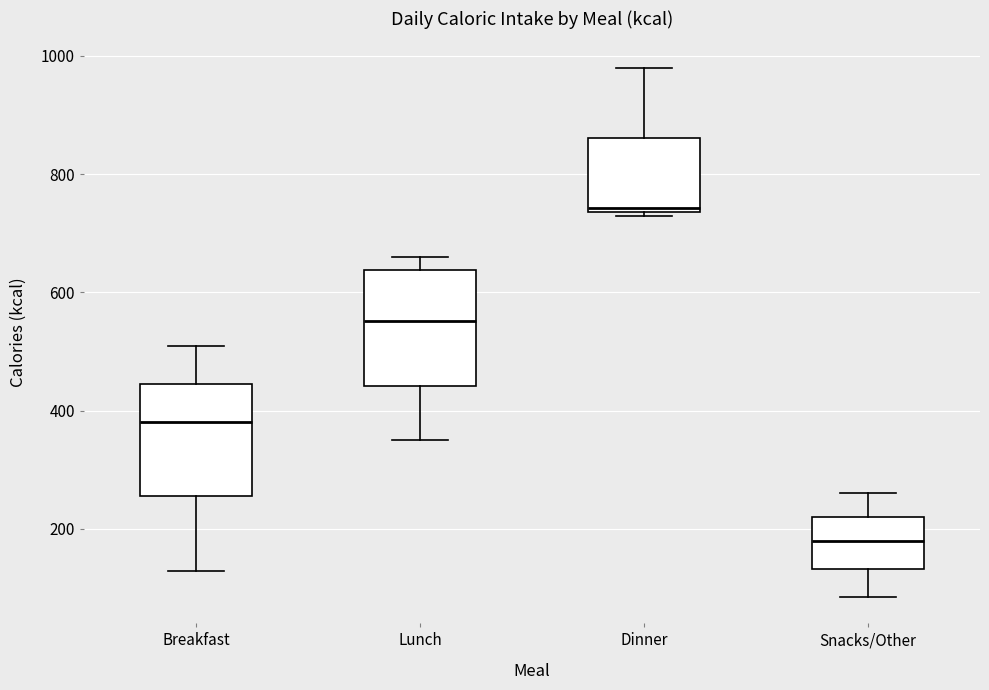

Which box's median line is the highest?

Dinner